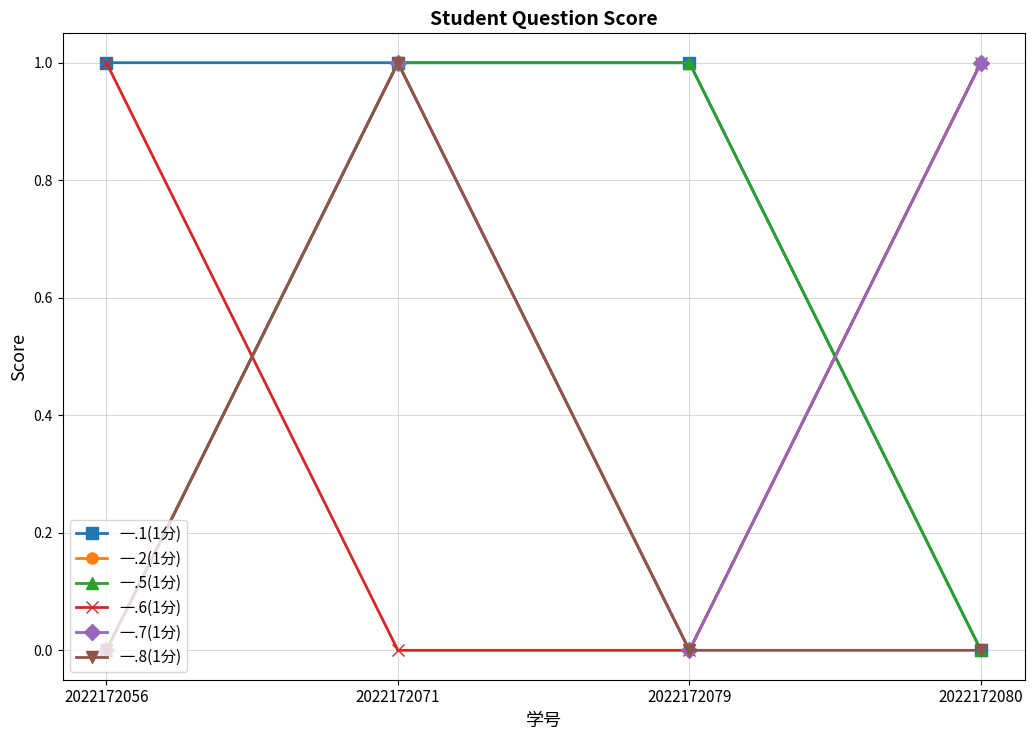

Is it true that 一.8(1分) equals 0 at 2022172071?

False